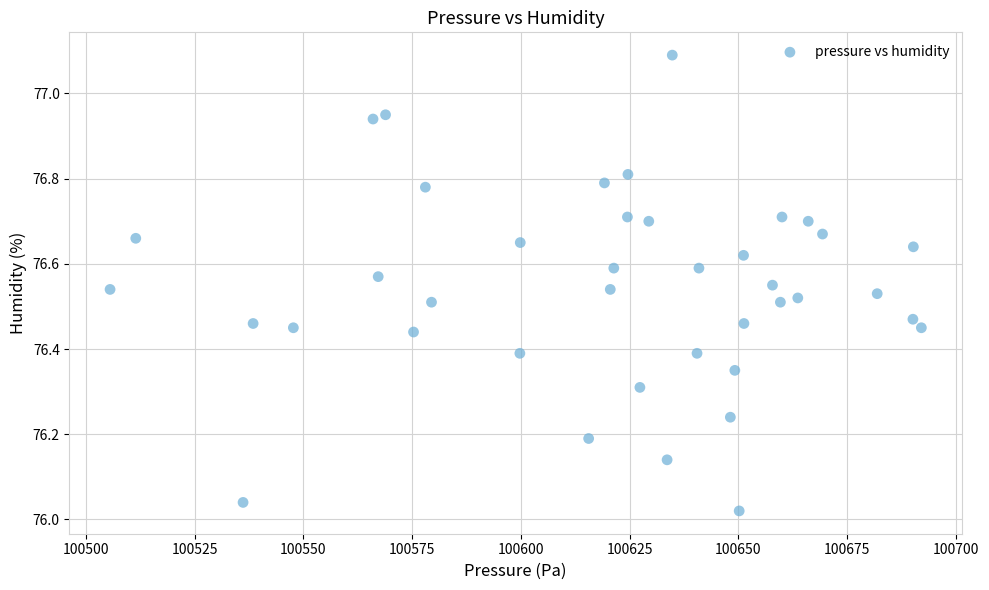

What is the range of Y values (max minus min)?

1.1